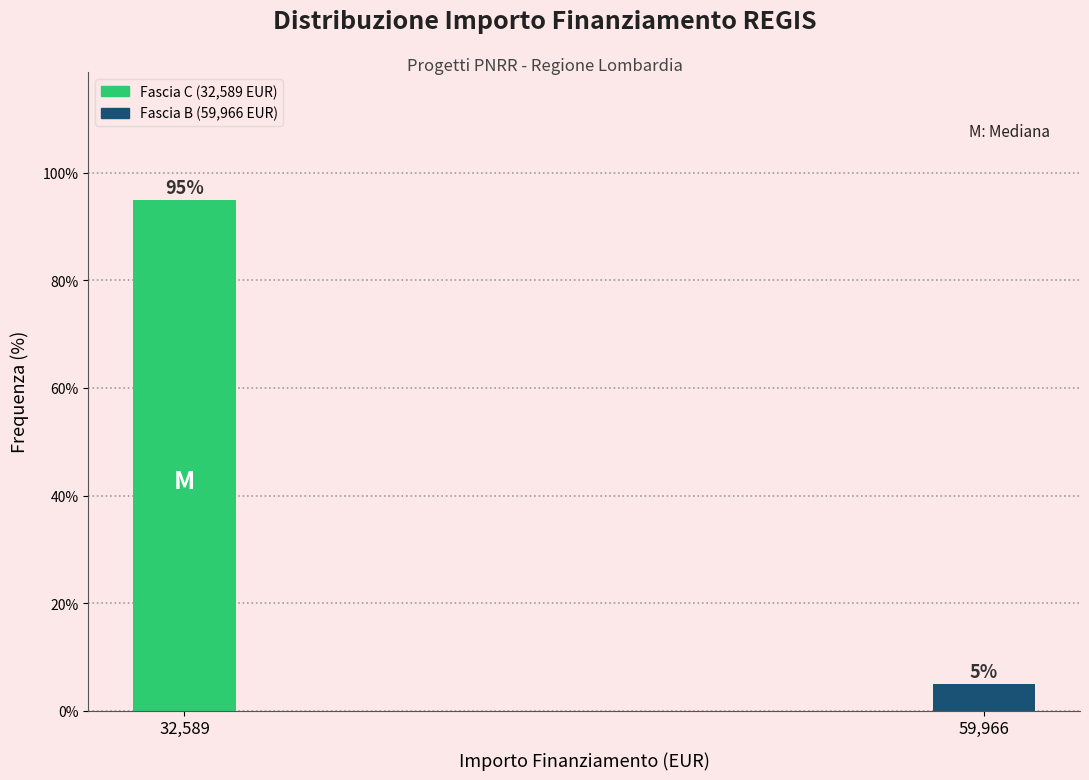

Reading right to left, extract all data points from this chart.

5	95